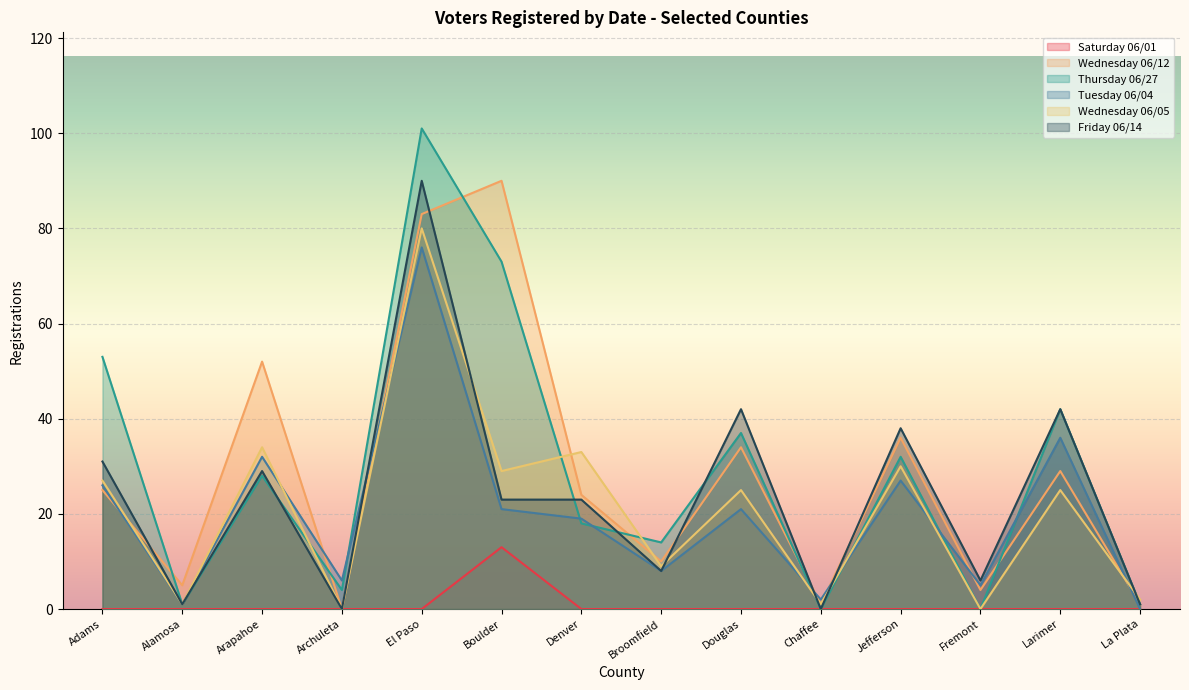

What is the value of the Wednesday 06/12 point at the 14th from the left?

1